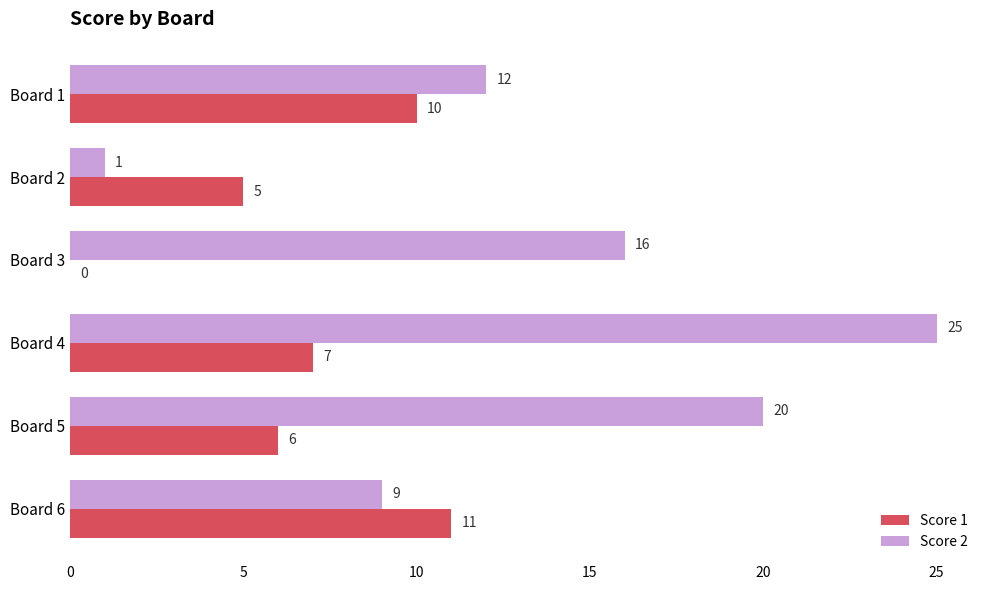

At which category is the sum across all series the highest?

Board 4